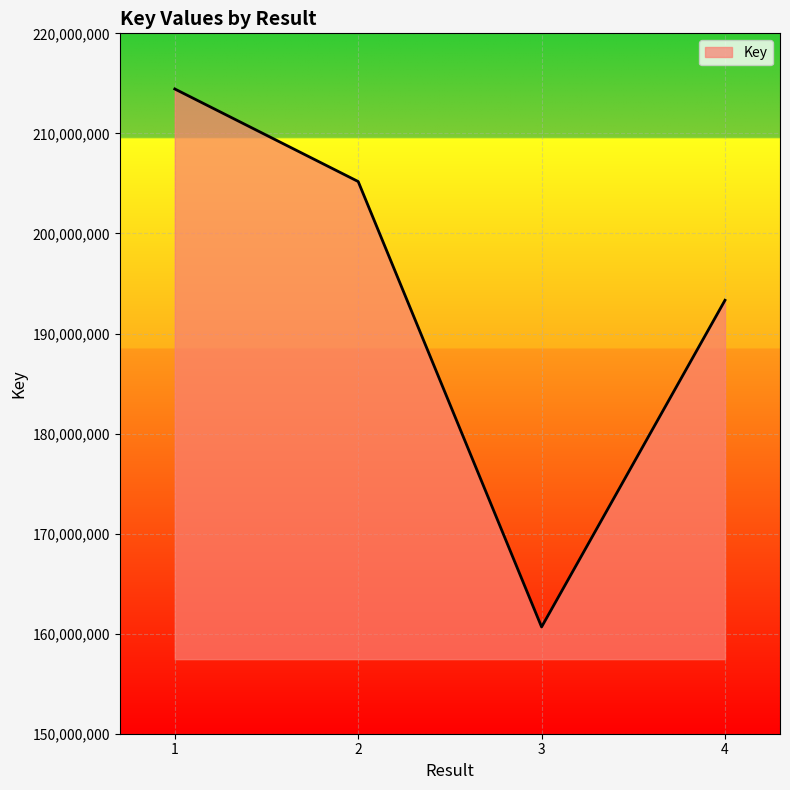

How many distinct data groups are displayed?

1